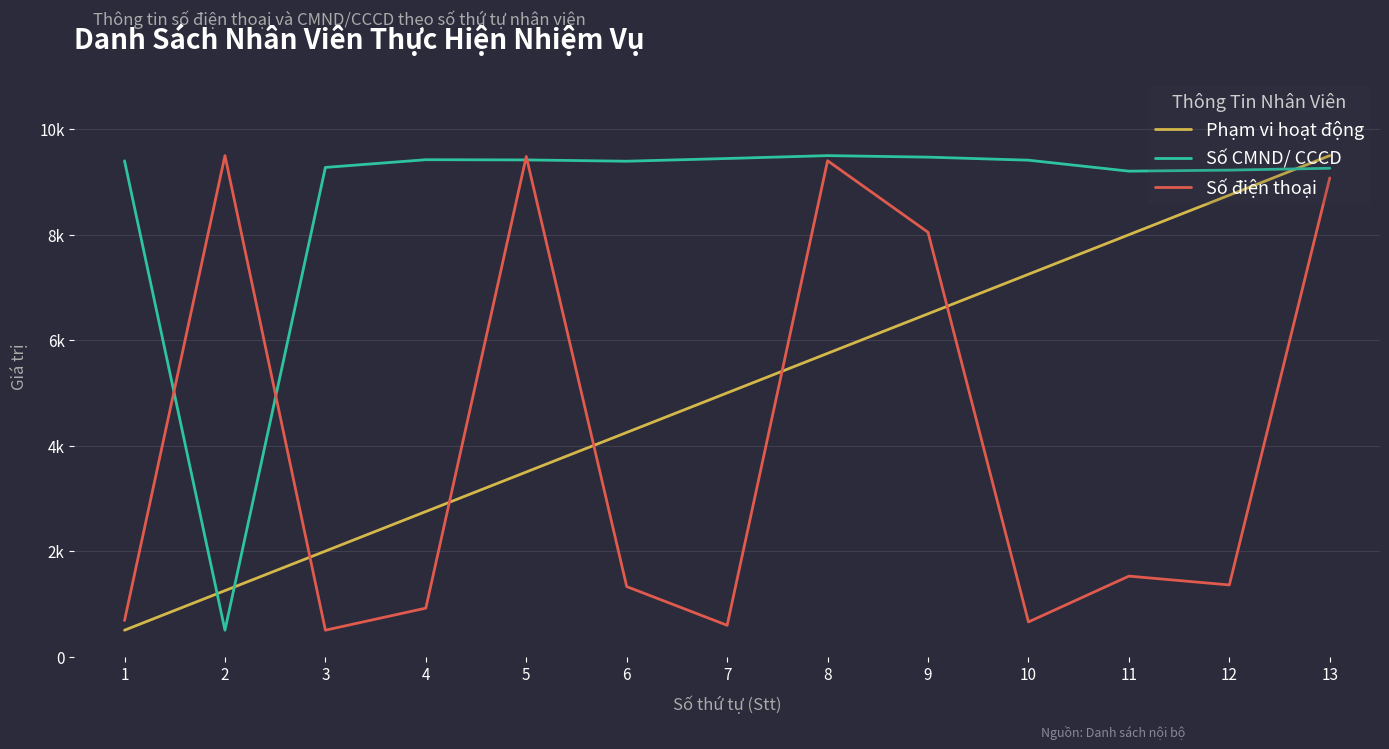

Which series ends up on top after the final intersection of Phạm vi hoạt động and Số CMND/ CCCD?

Phạm vi hoạt động